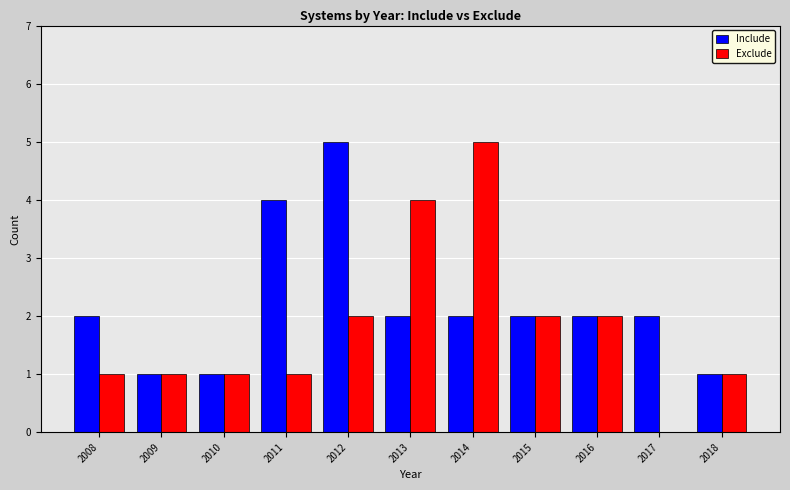

The Exclude series shows 1 at 2018. True or false?

True